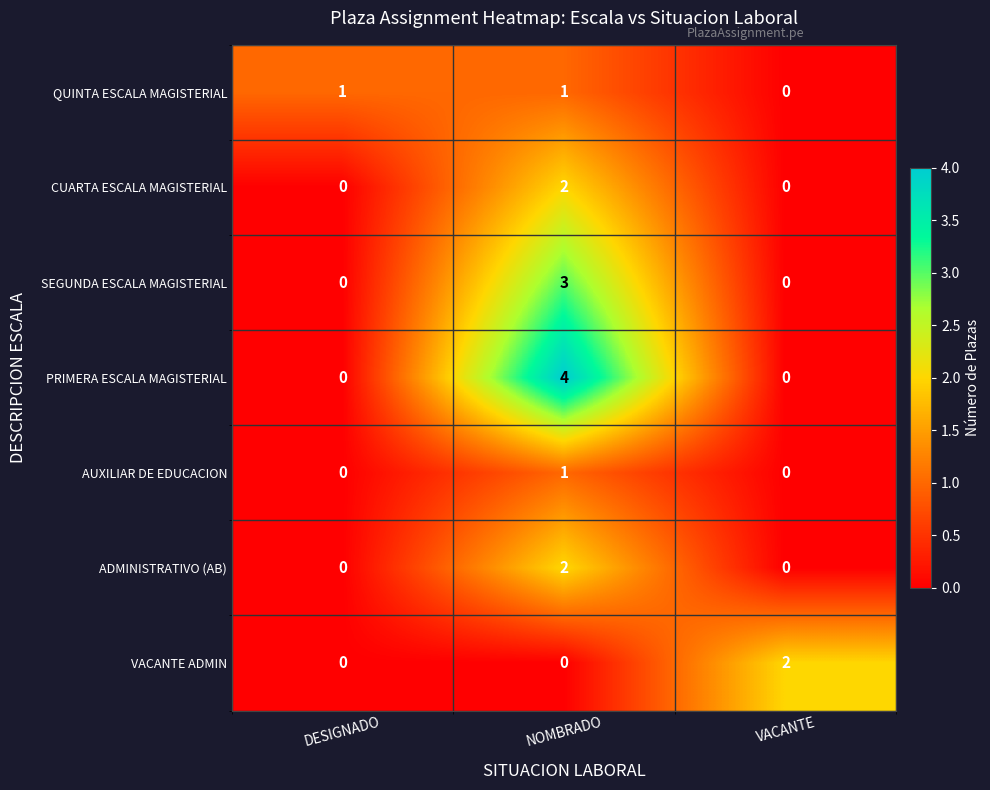

Reading left to right, list all the values displayed in this chart.

QUINTA ESCALA MAGISTERIAL: 1	1	0
CUARTA ESCALA MAGISTERIAL: 0	2	0
SEGUNDA ESCALA MAGISTERIAL: 0	3	0
PRIMERA ESCALA MAGISTERIAL: 0	4	0
AUXILIAR DE EDUCACION: 0	1	0
ADMINISTRATIVO (AB): 0	2	0
VACANTE ADMIN: 0	0	2